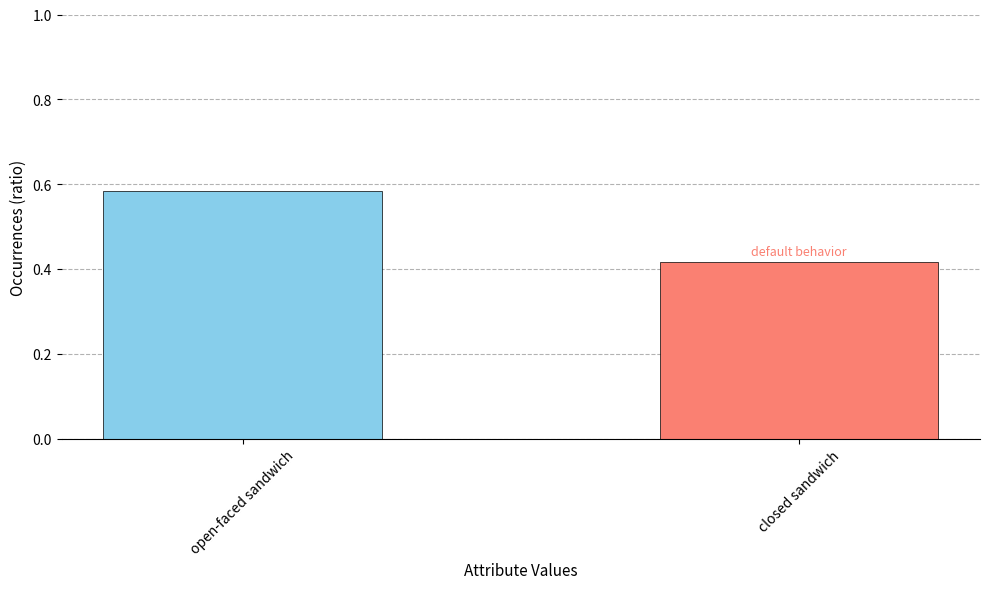

At which category does the chart reach its minimum across all series?

closed sandwich